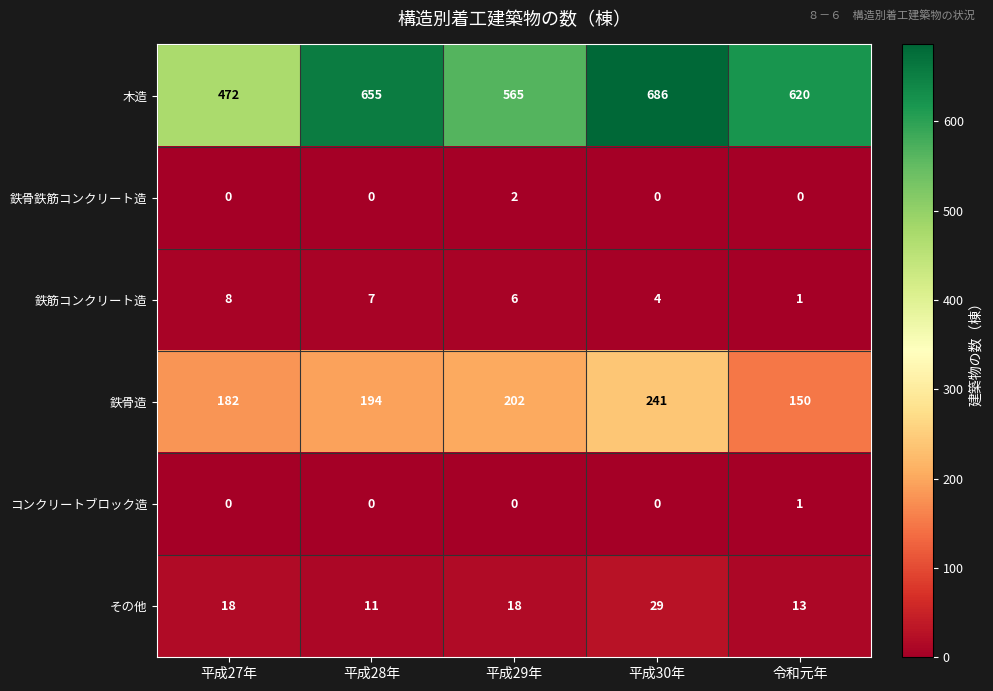

What is the total value across all series at 平成27年?

680